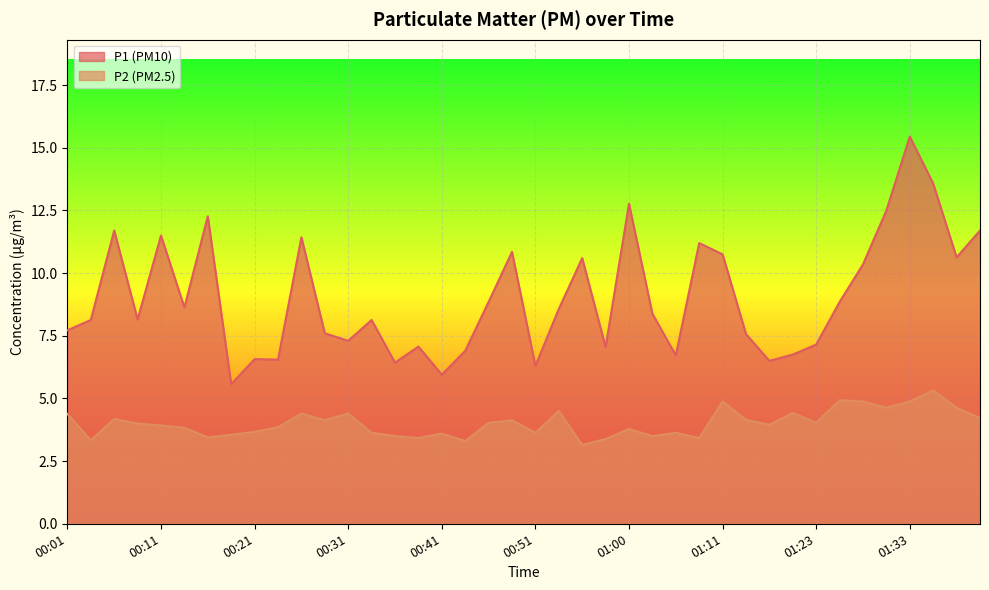

Where does the P1 series first go above 8?

00:03